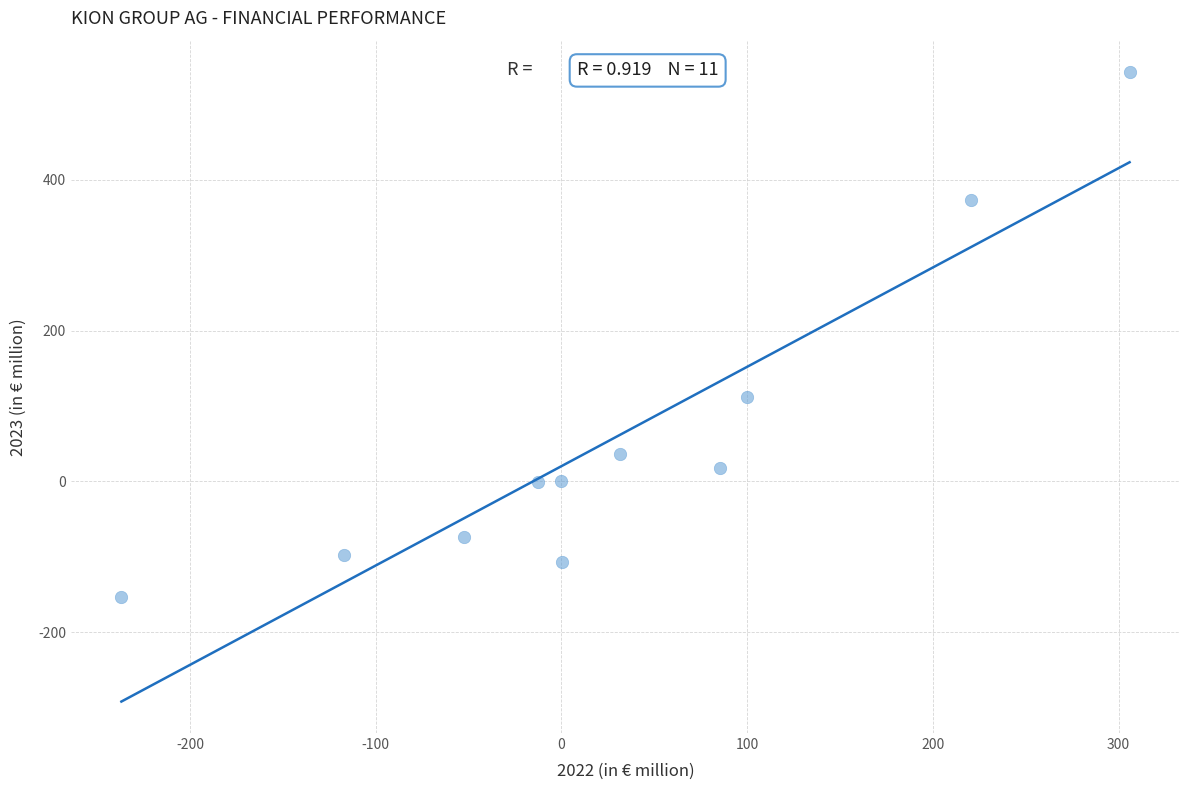

What Y value in the scatter plot is closest to 194?

112.1